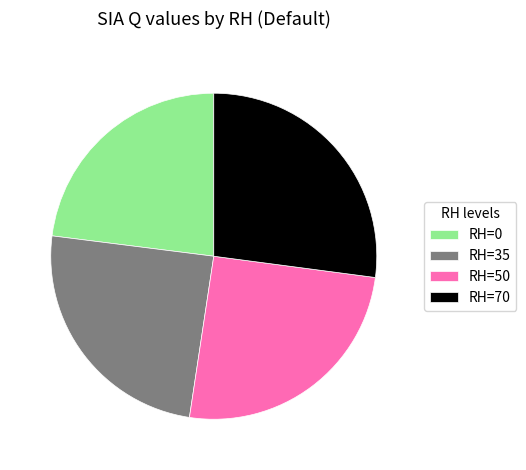

What is the ratio of the value at RH=70 to the value at RH=35?

1.1